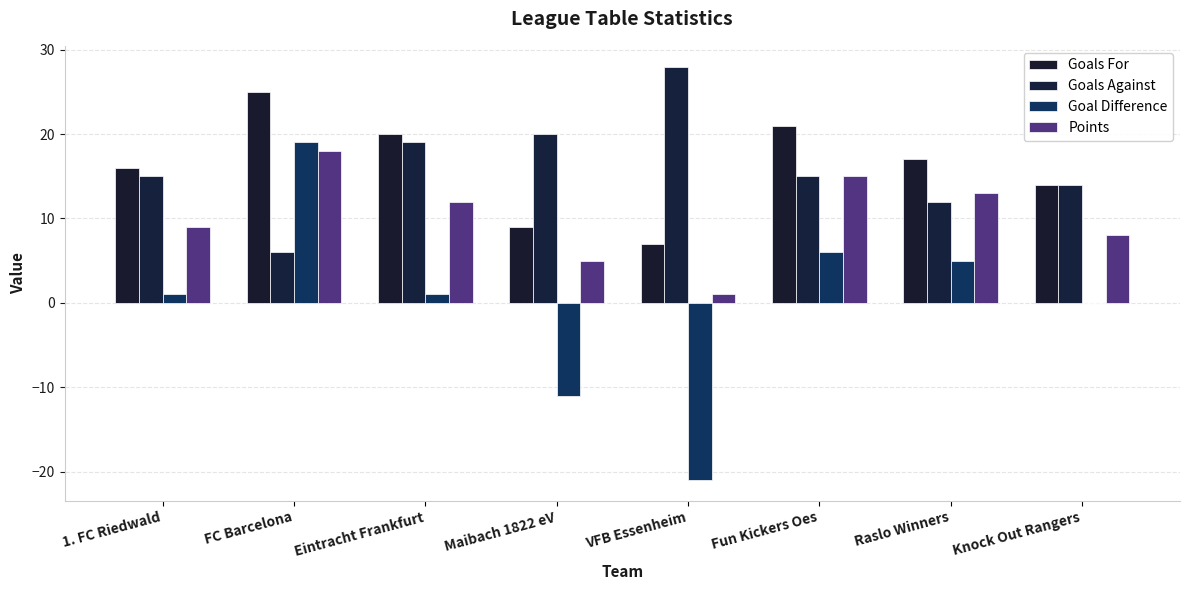

Between Maibach 1822 eV and Raslo Winners, which series saw the biggest shift?

Goal Difference